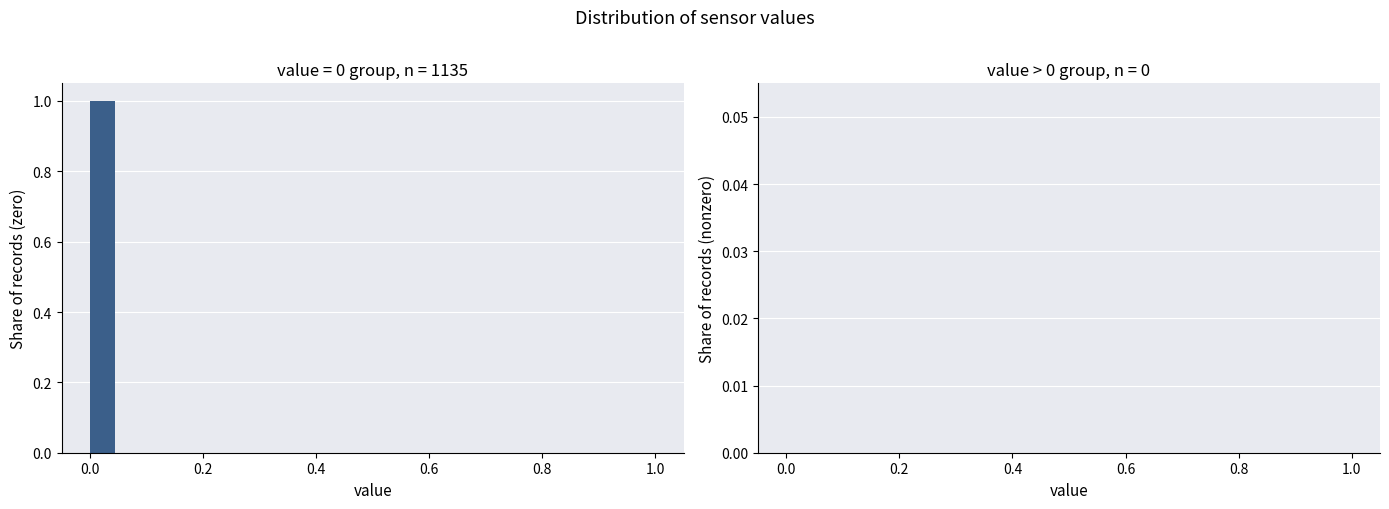

Read against the x-axis, roughly where is the centre of the tallest bar?

0.02